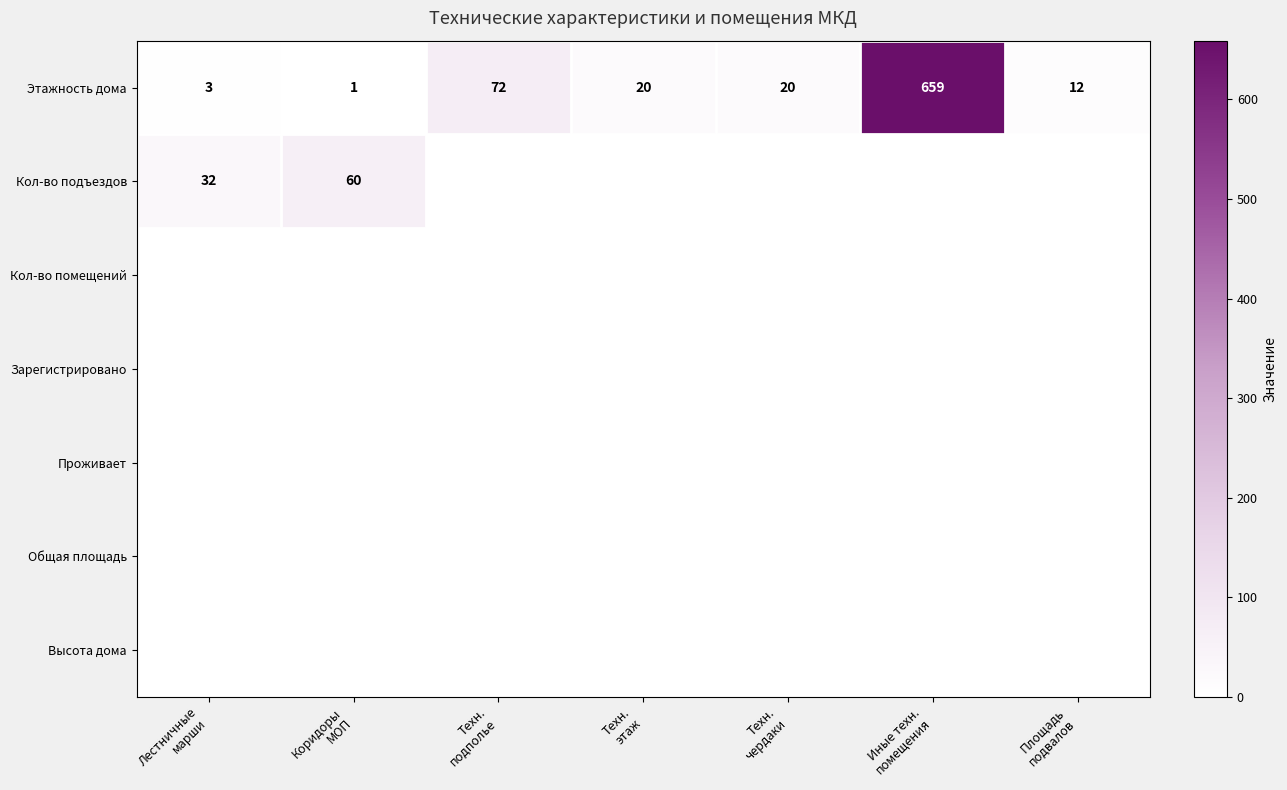

At which category does the chart reach its peak across all series?

Иные техн.
помещения